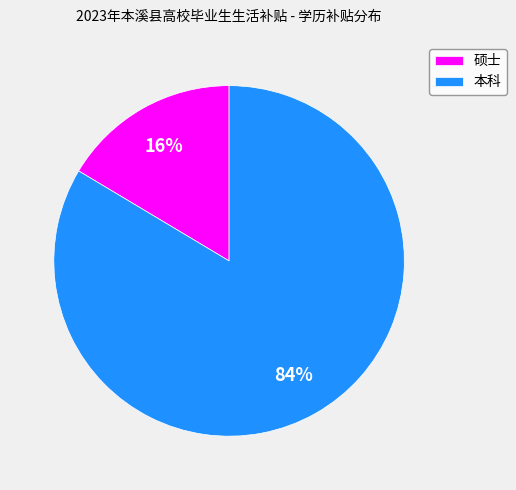

Is there a majority slice in this chart?

Yes